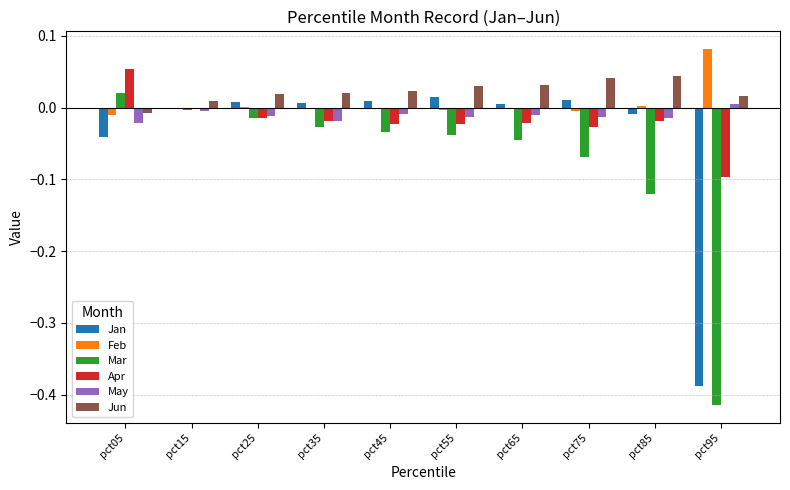

Which series changed the most between pct05 and pct95?

Mar